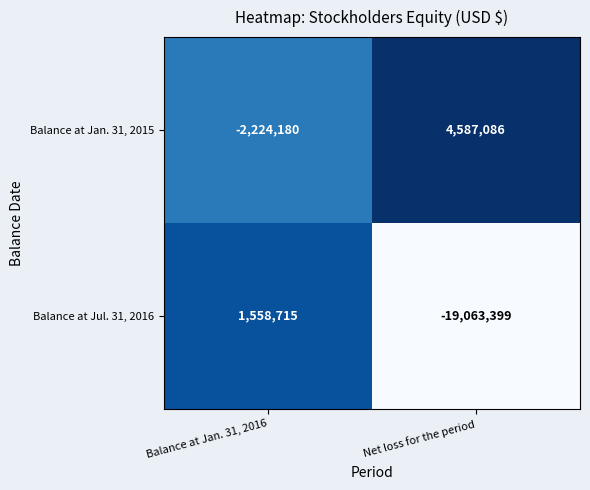

Rank the categories by Balance at Jan. 31, 2015 value from lowest to highest.

Balance at Jan. 31, 2016, Net loss for the period